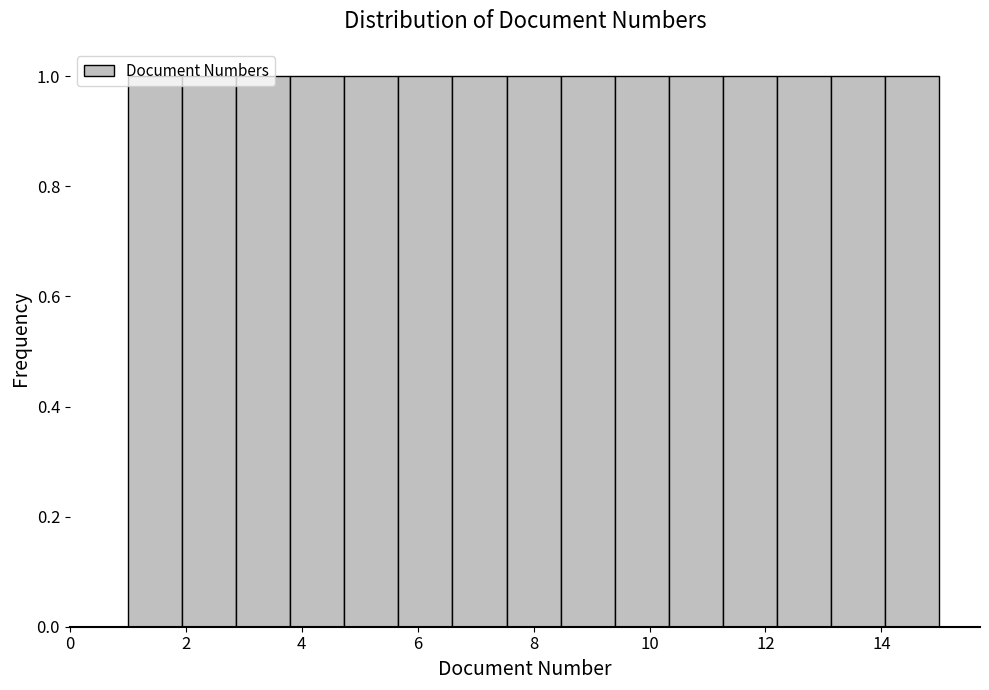

Reading left to right, list every bar in this chart as the range it spans on the x-axis followed by its height. Neither the bar edges nor the heights are printed on the chart, so give them approximately, as read against the axes.

1.0 to 2.0: 1
2.0 to 2.8: 1
2.8 to 3.8: 1
3.8 to 4.8: 1
4.8 to 5.6: 1
5.6 to 6.6: 1
6.6 to 7.6: 1
7.6 to 8.4: 1
8.4 to 9.4: 1
9.4 to 10.4: 1
10.4 to 11.2: 1
11.2 to 12.2: 1
12.2 to 13.2: 1
13.2 to 14.0: 1
14.0 to 15.0: 1